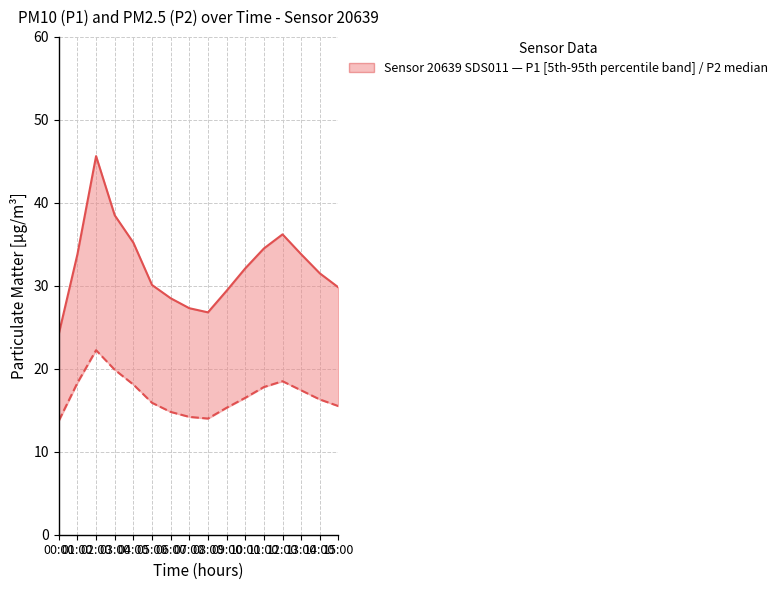

True or false: P1 (PM10) and P2 (PM2.5) cross at least once.

False